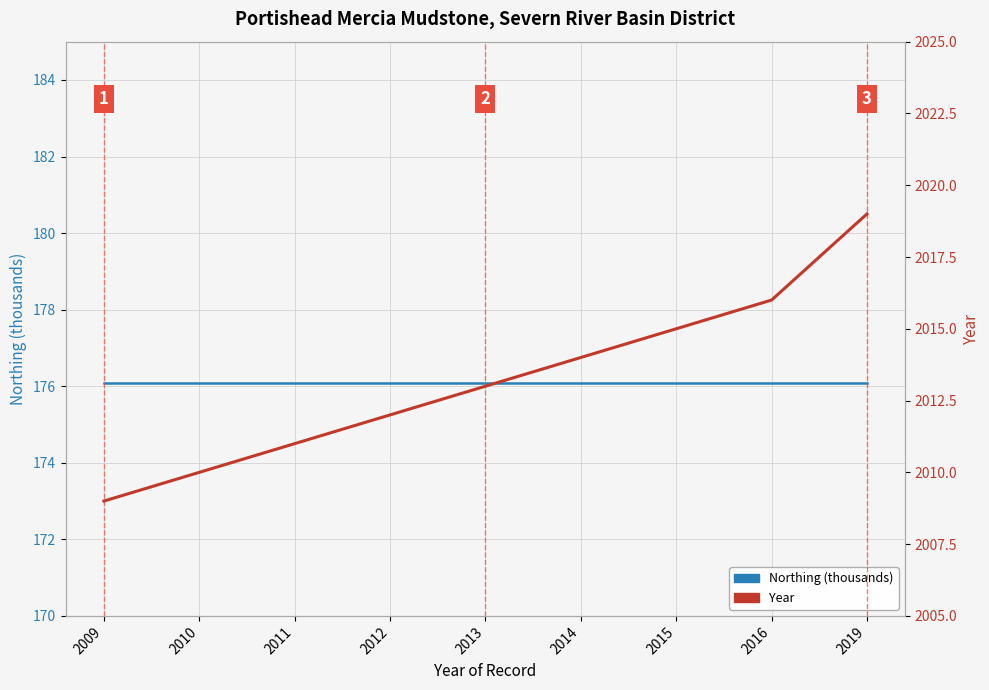

What is the sum of all Northing (thousands) values?

1584.7